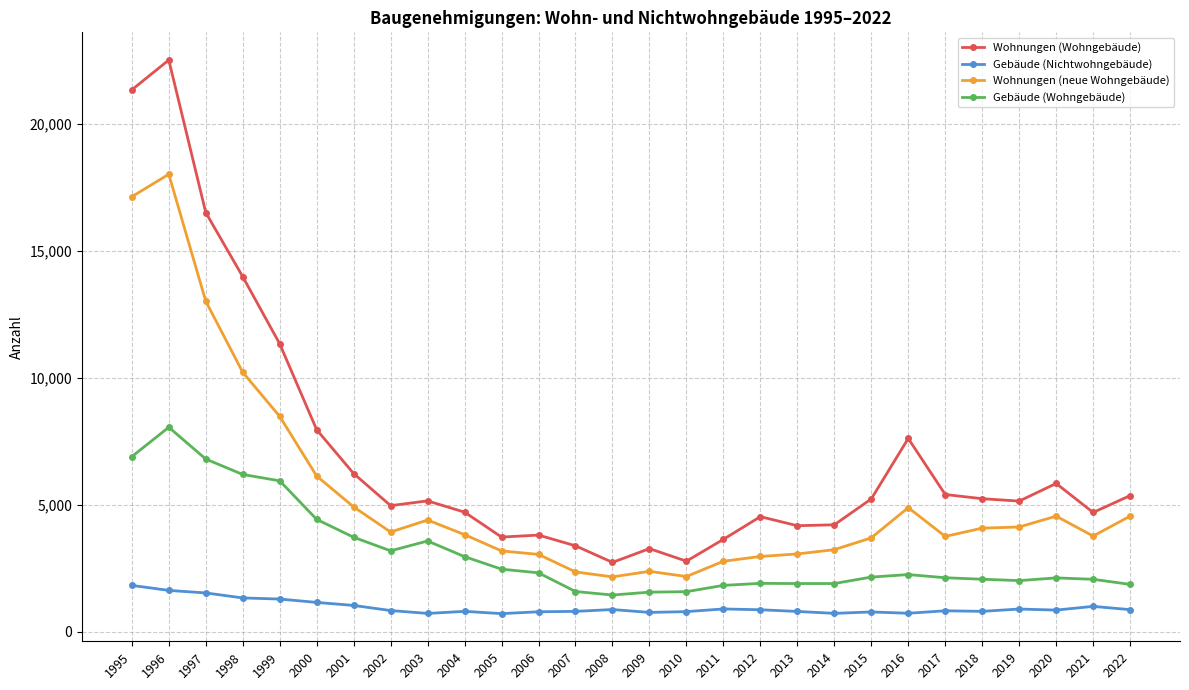

What is the maximum value for Gebäude (Wohngebäude)?

8052